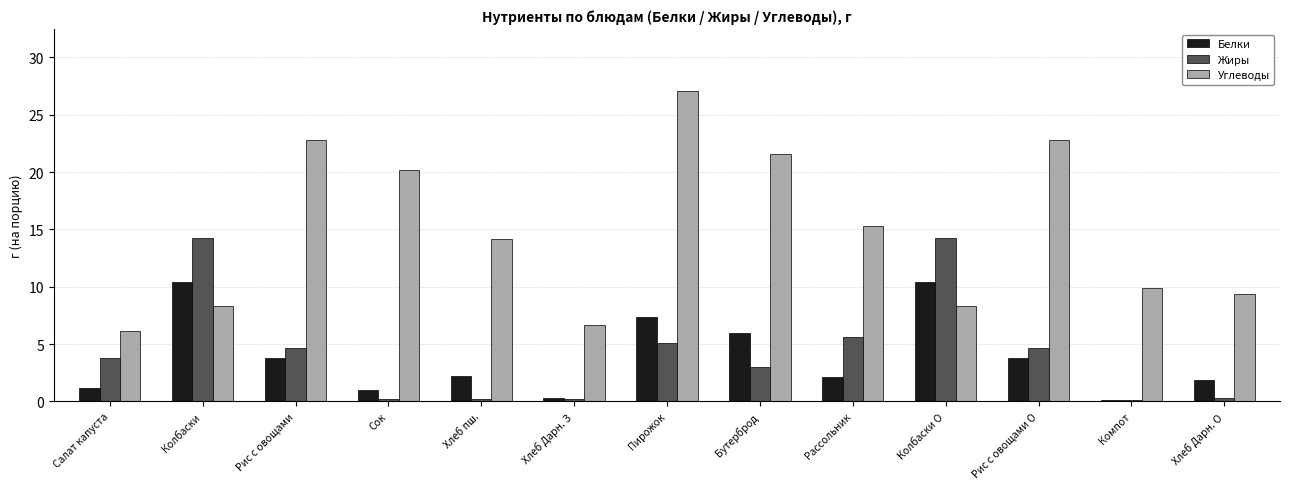

What is the greatest value displayed?

27.1